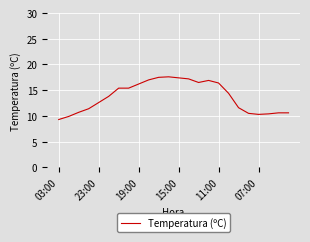

What is the minimum value shown in the chart?

9.3